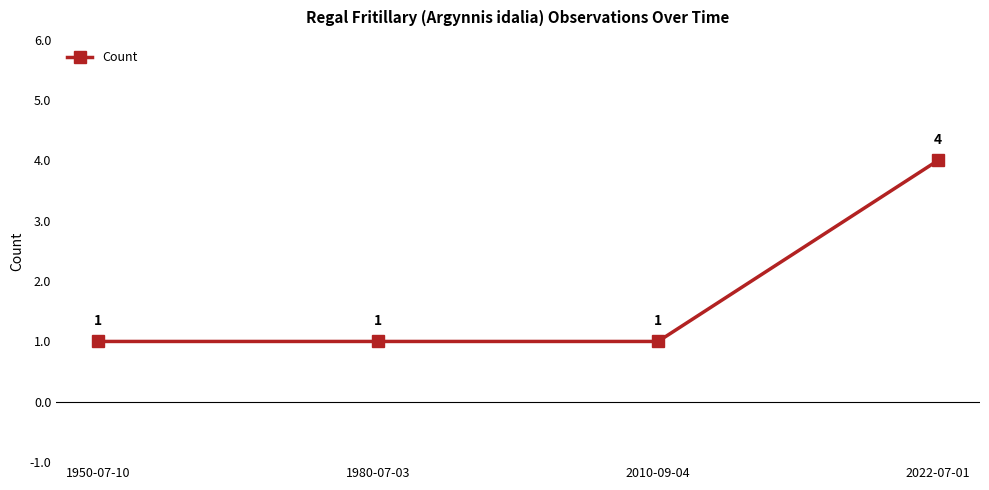

What is the minimum value shown in the chart?

1